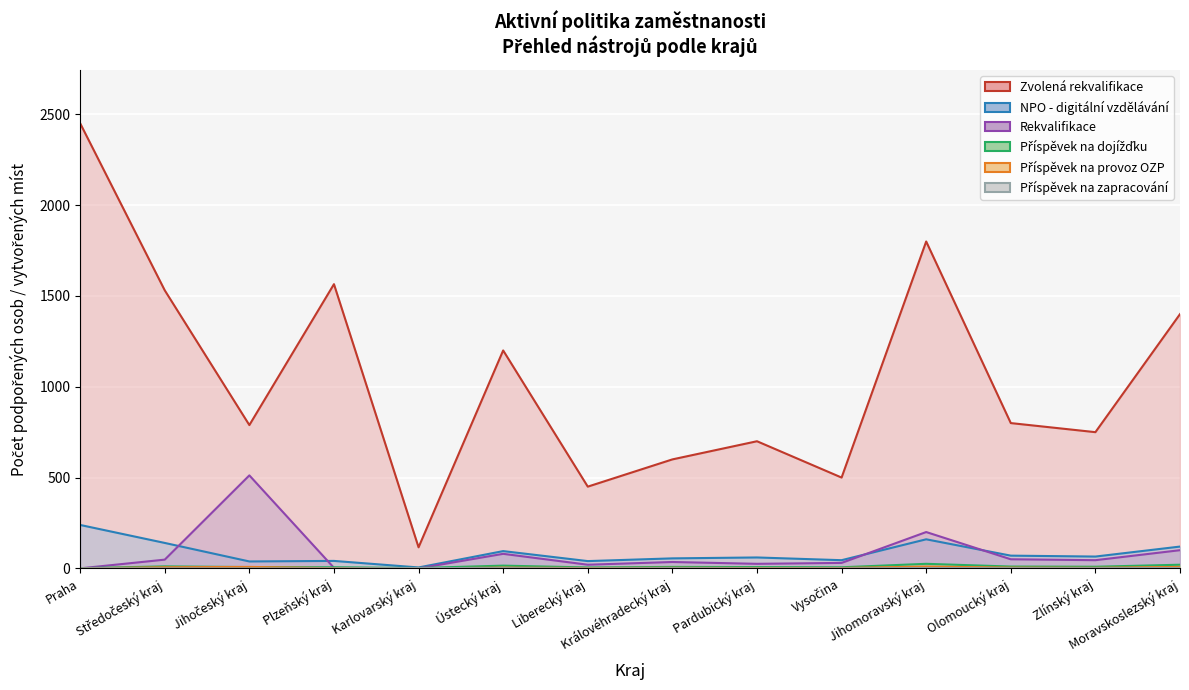

At which label is Rekvalifikace closest to 256?

Jihomoravský kraj